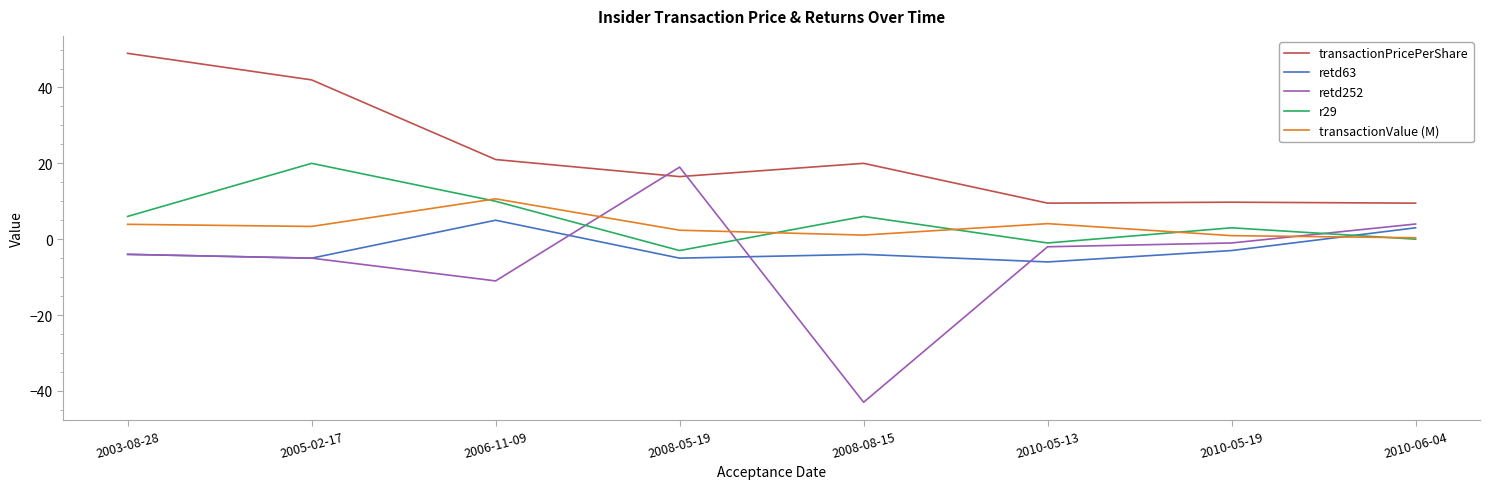

Count the number of categories in the chart.

8